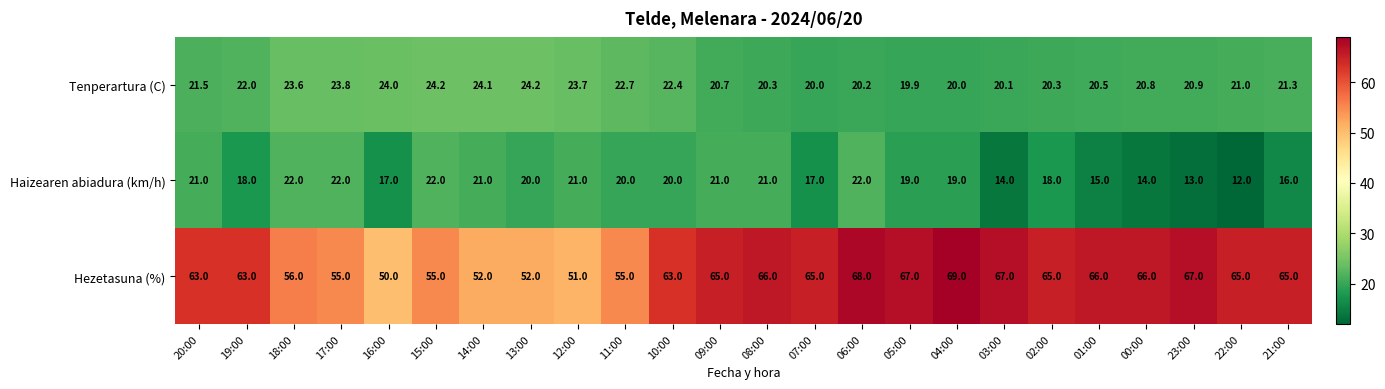

What is the average value of the Hezetasuna (%) series?

61.5